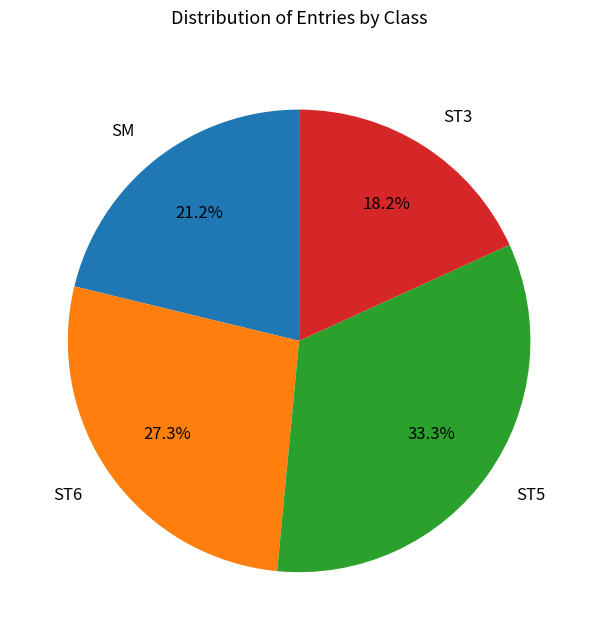

Combined, what portion of the pie is ST3 and SM?

39.4%